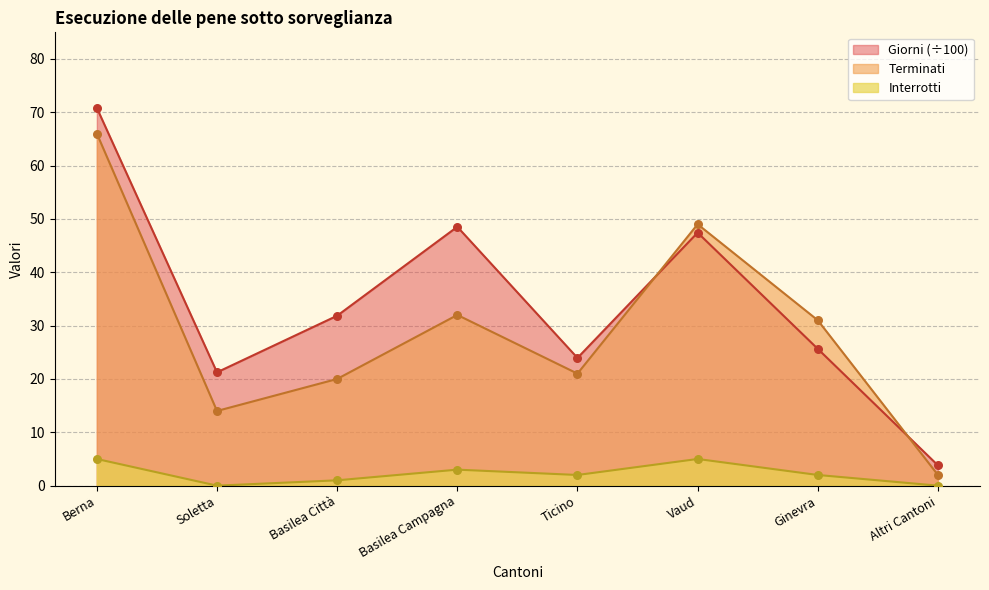

At which category is the sum across all series the highest?

Berna